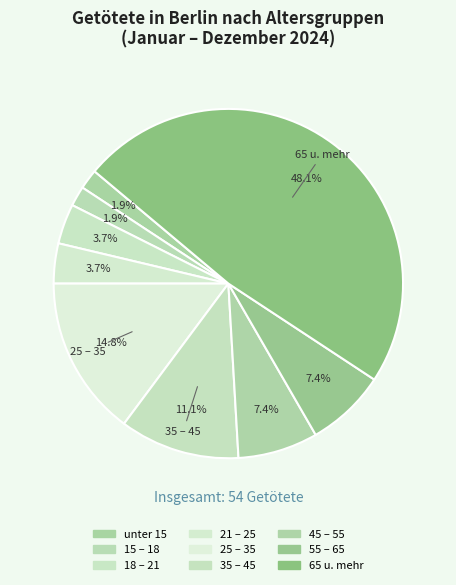

To the nearest percent, what is the average slice percentage?

11%